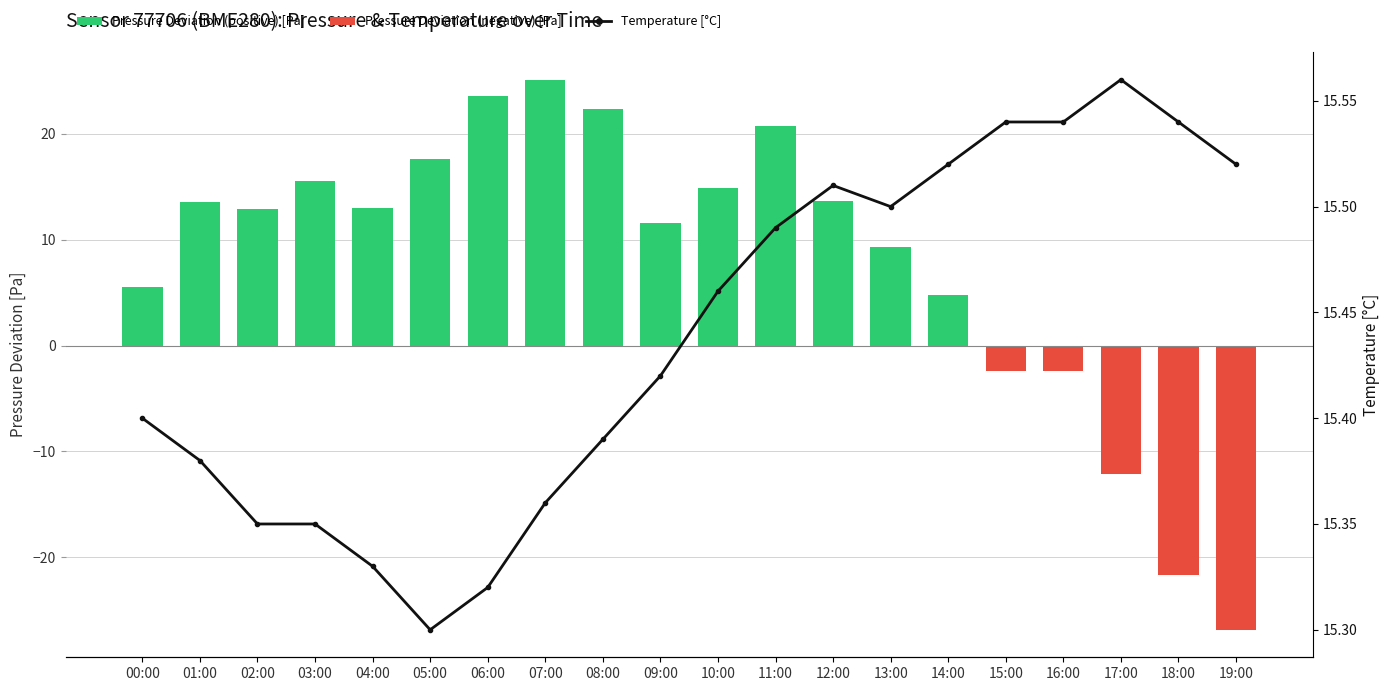

At which label is Pressure Deviation [Pa] closest to 0?

15:00